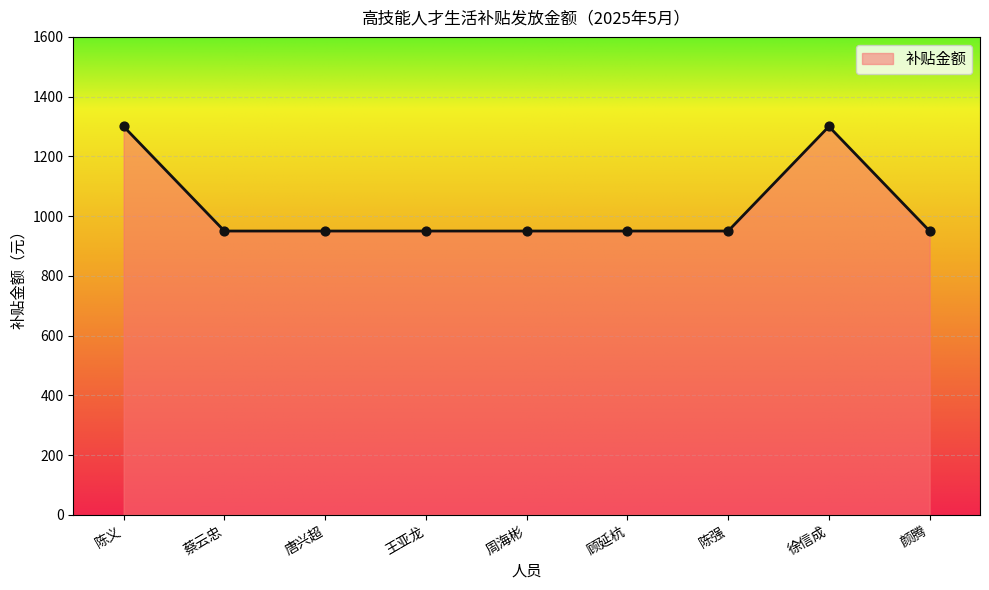

Between 唐兴超 and 陈义, which is larger?

陈义